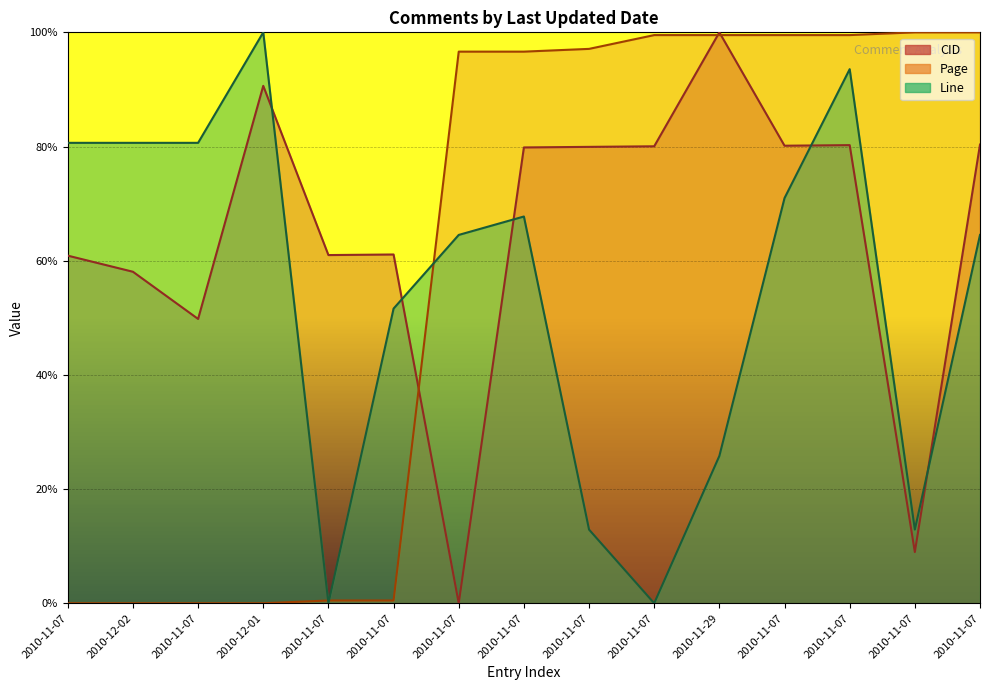

What is the sum of all Line values?

806.5